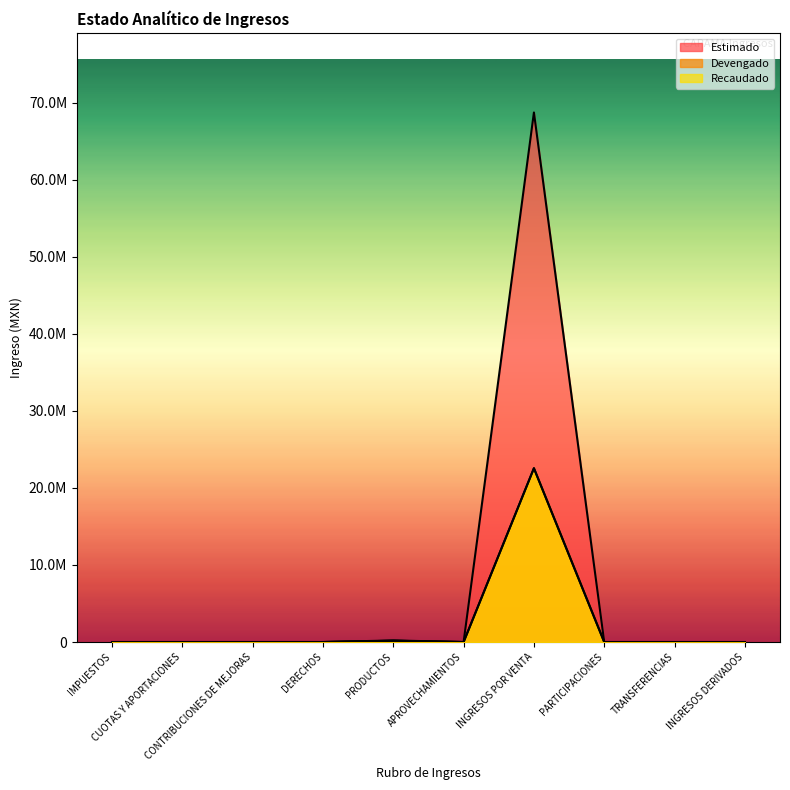

True or false: Devengado and Estimado cross at least once.

False